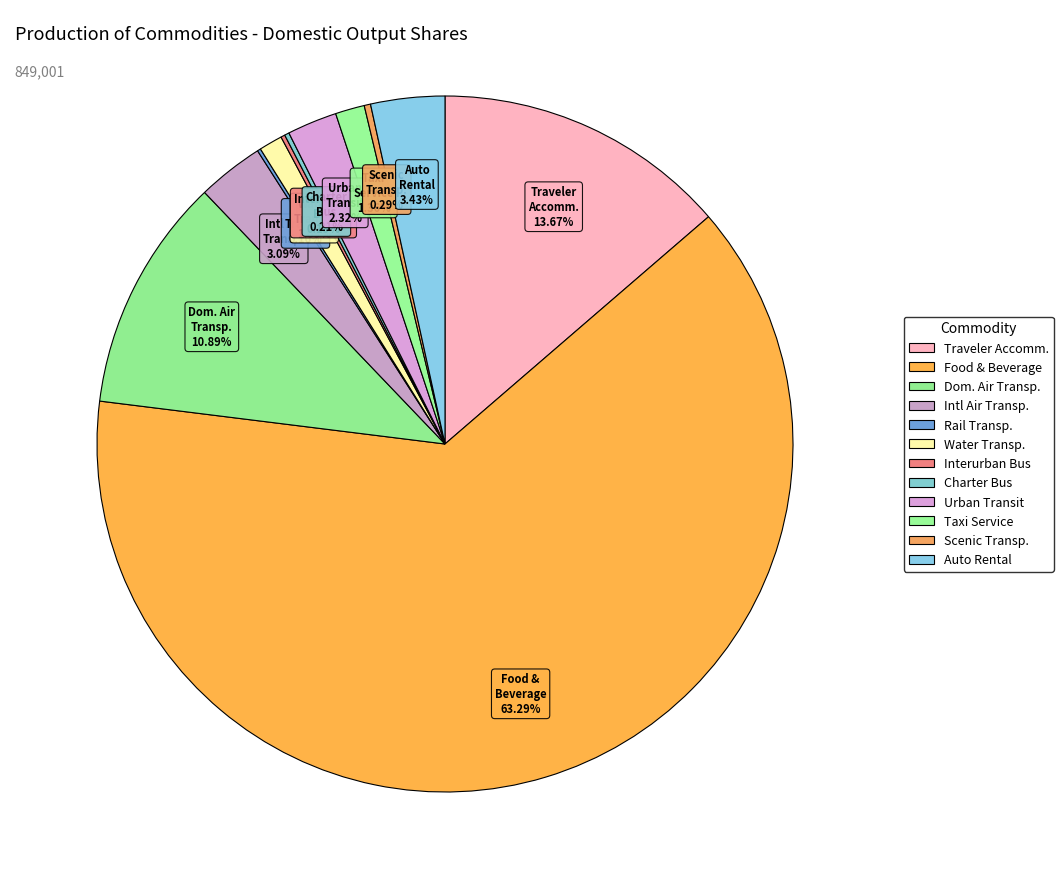

To the nearest percent, what is the average slice percentage?

8%